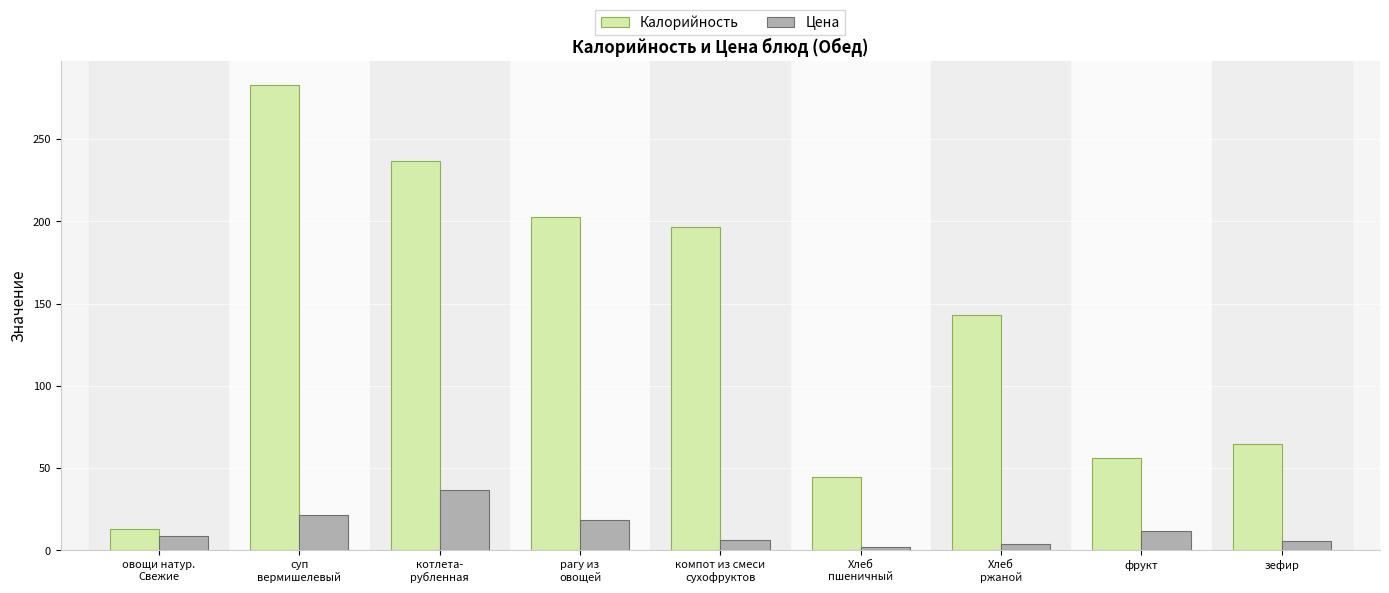

At which label does Калорийность reach its peak?

суп
вермишелевый